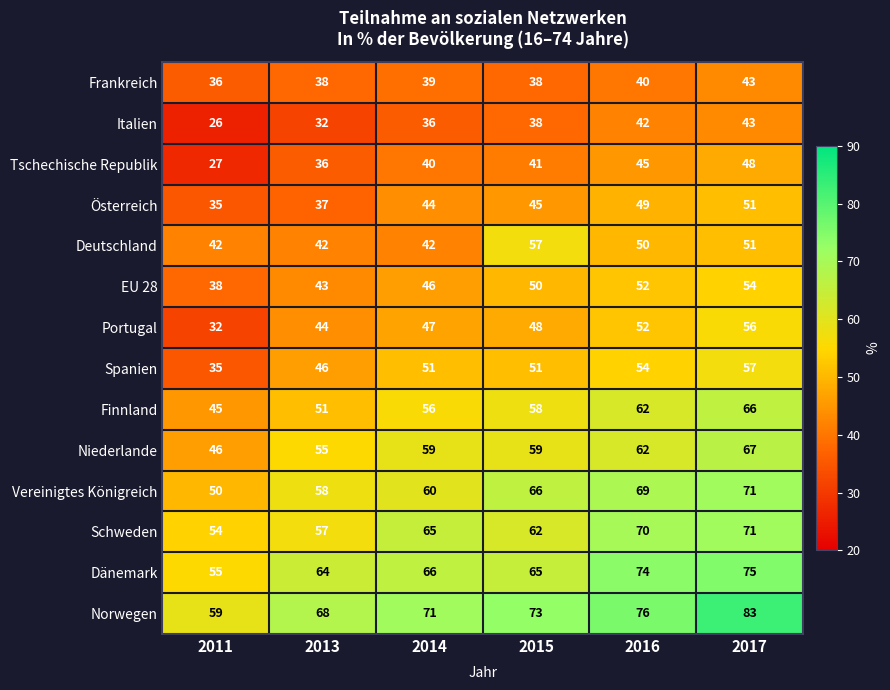

The value of Vereinigtes Königreich at 2013 is 58. True or false?

True